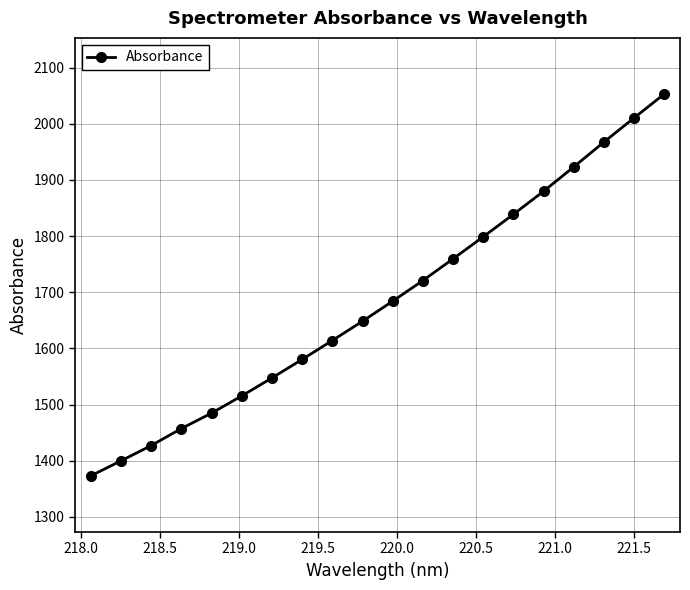

What is the value of the 10th point from the left?

1648.4